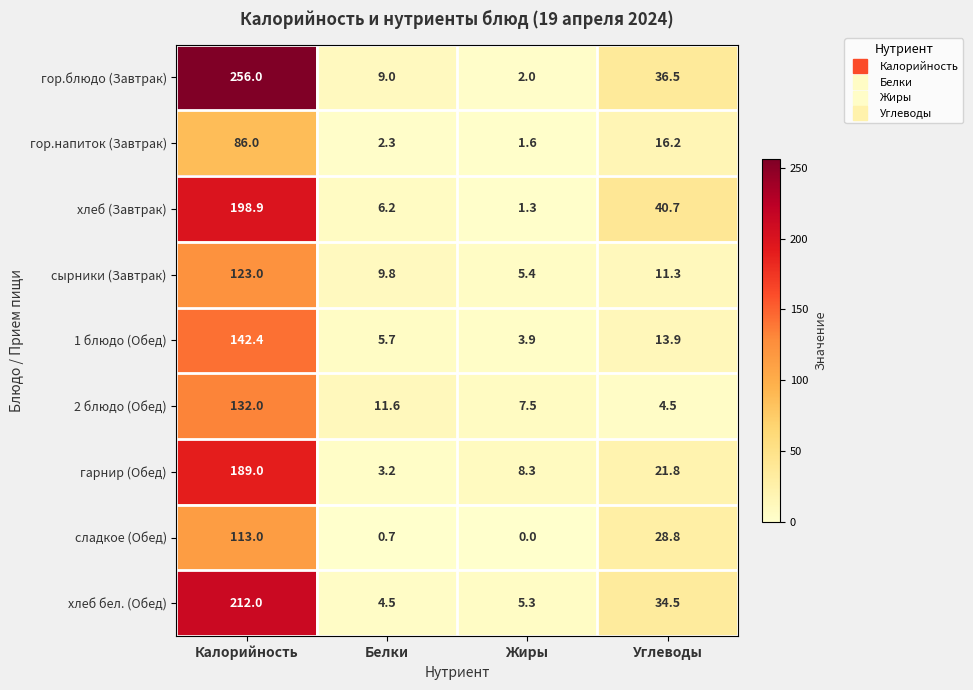

The value of 1 блюдо (Обед) at Углеводы is 7.8. True or false?

False